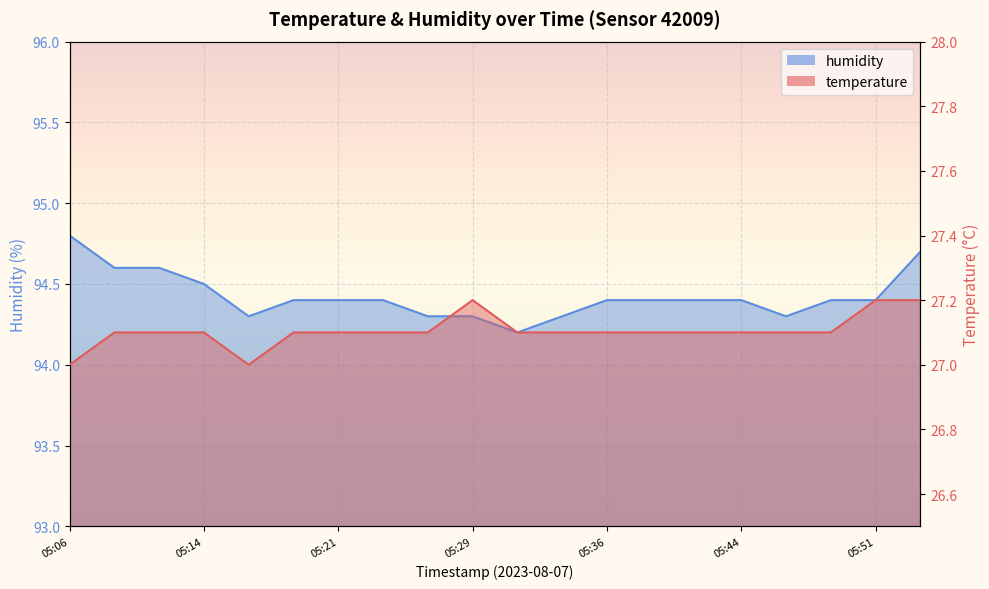

Count the temperature values in the range 27 to 28.

20